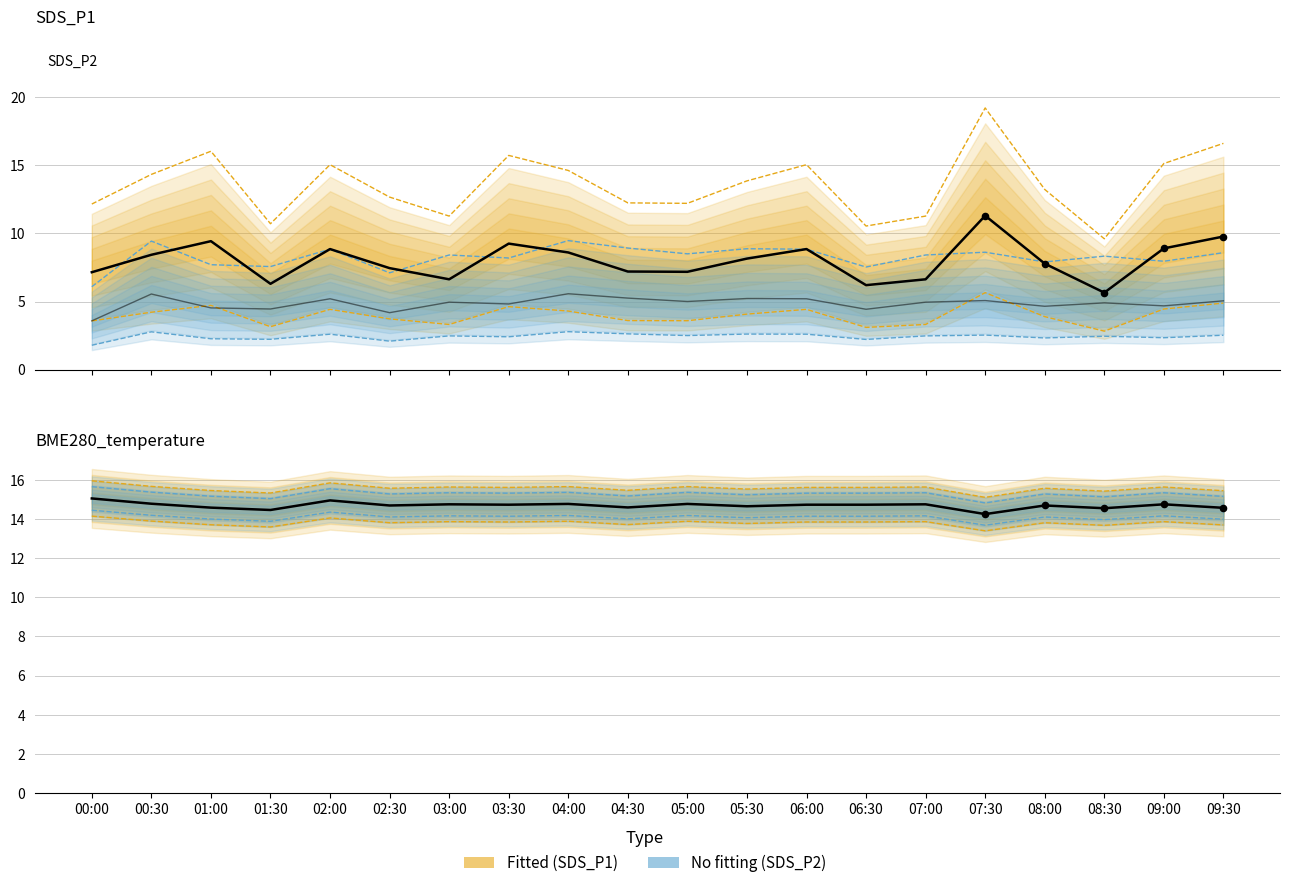

Which series contains the highest Y value?

BME280_temperature